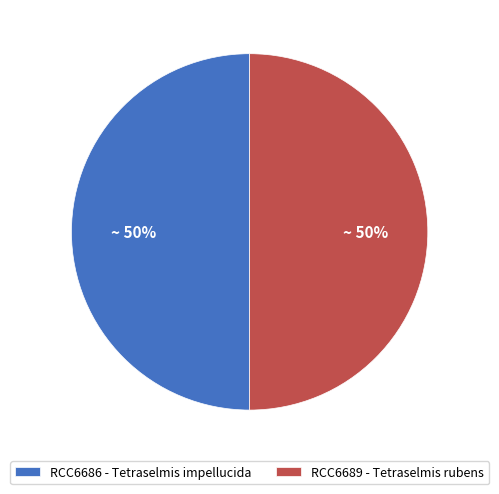

Approximately how many times larger is the value at RCC6689 - Tetraselmis rubens compared to RCC6686 - Tetraselmis impellucida?

1.0